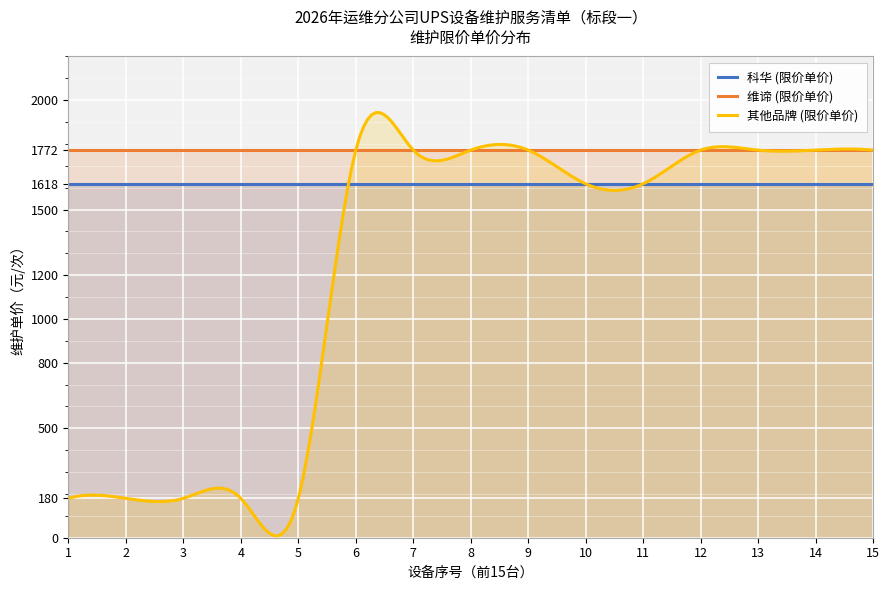

What value does the 科华 (限价单价) series have at 1?

1618.0